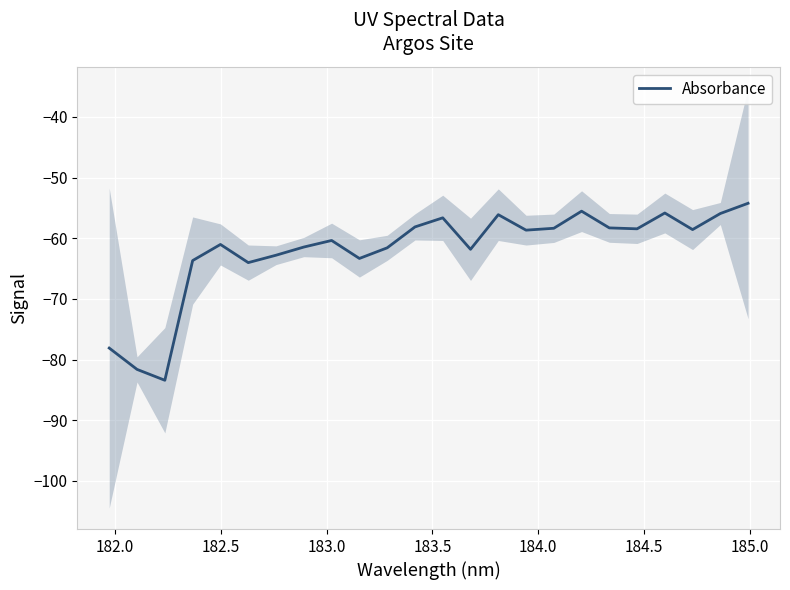

How many points are lower than both their immediate neighbors (excluding endpoints)?

7